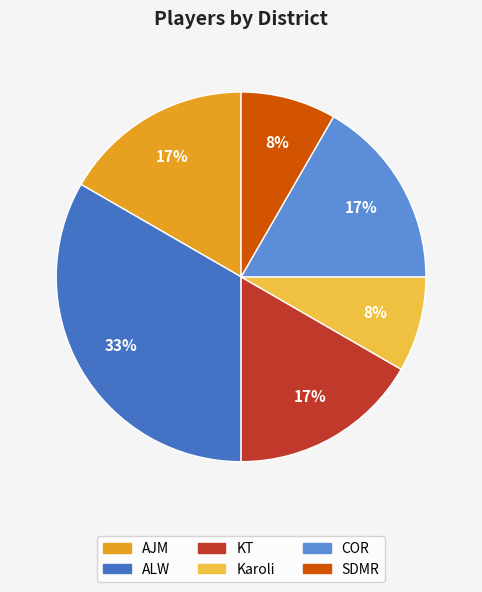

To the nearest percent, what is the average slice percentage?

17%